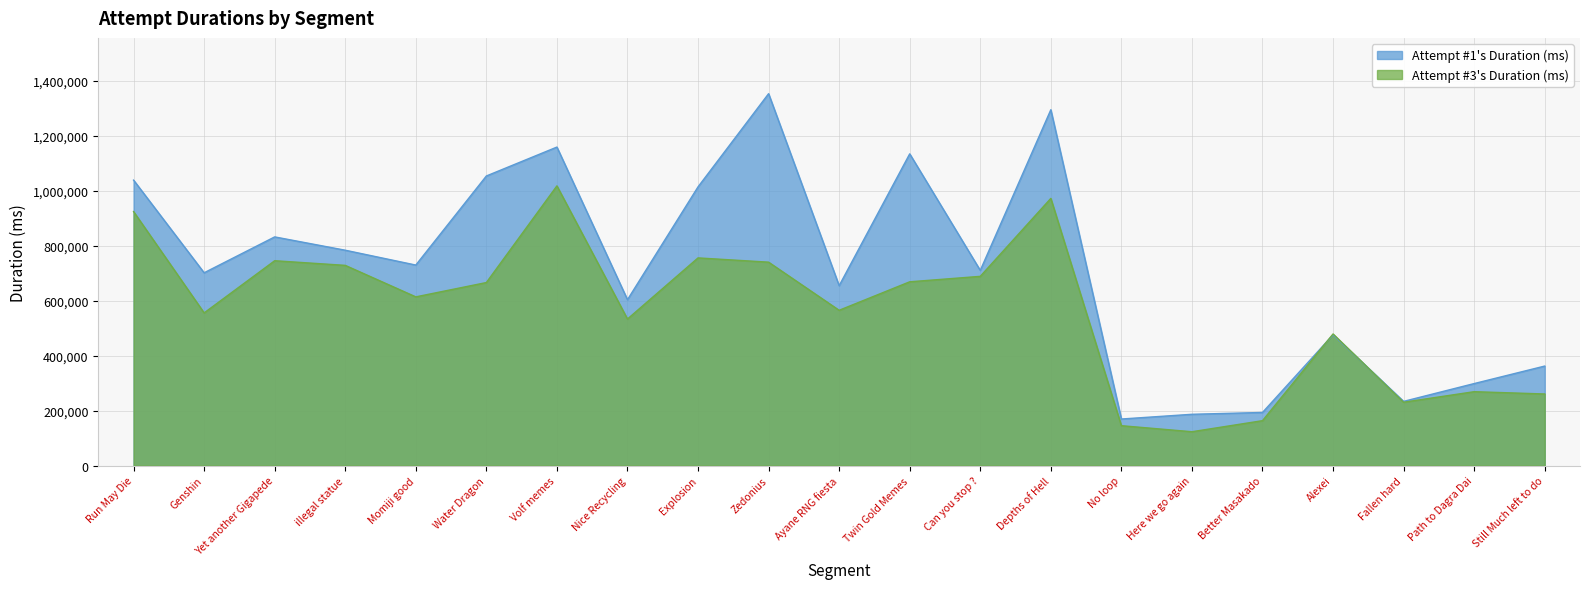

Is it true that Attempt #3's Duration (ms) equals 268821 at Path to Dagra Dai?

True